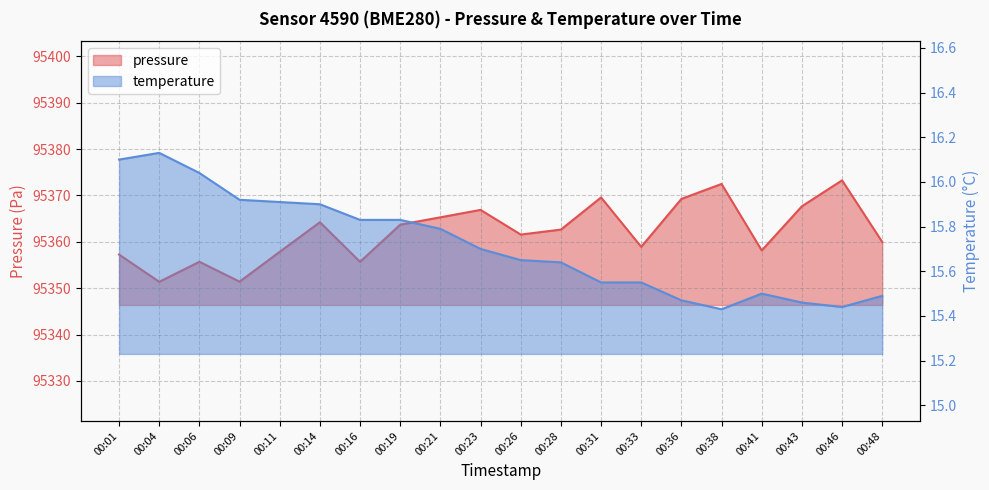

What are all the series names shown in the legend?

pressure, temperature